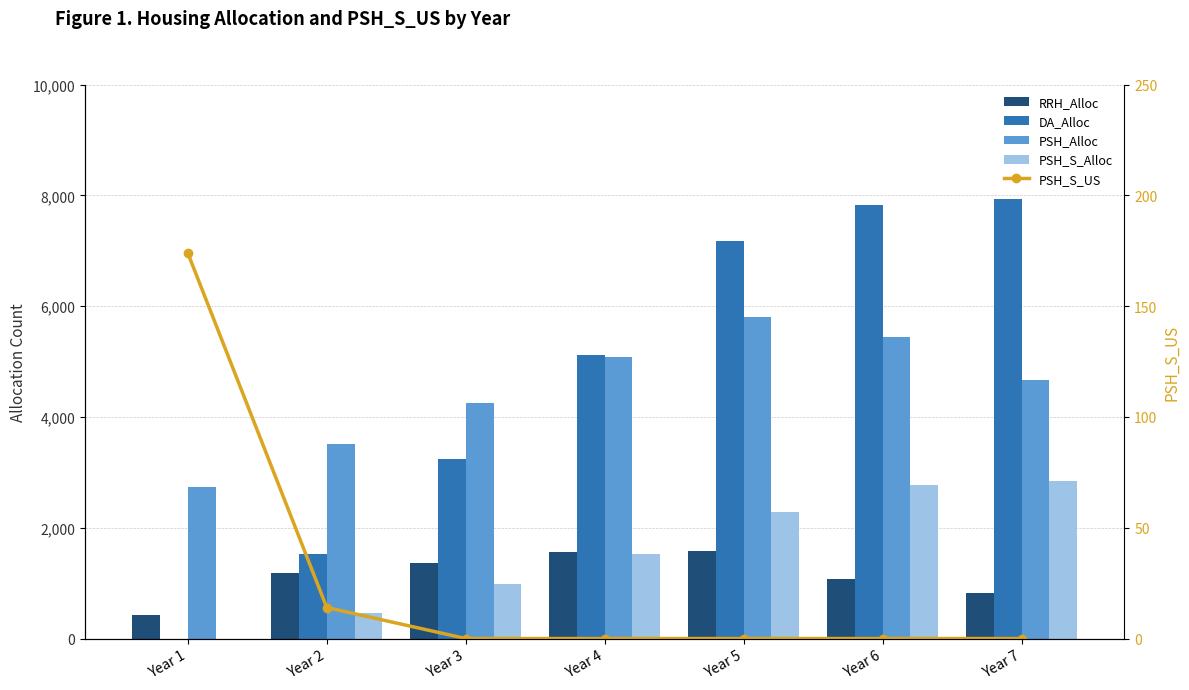

Where does the PSH_S_Alloc series first go above 1522?

Year 5